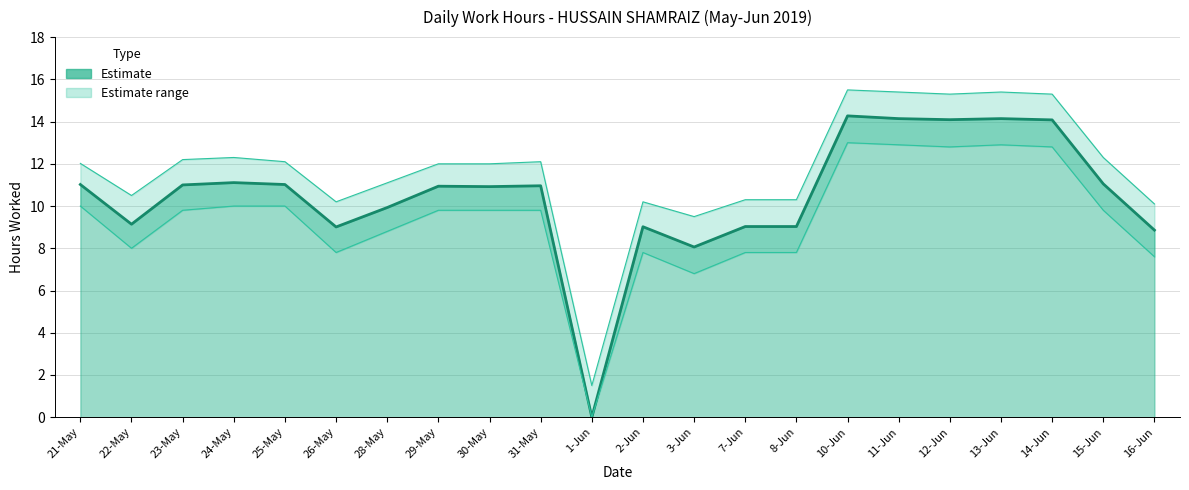

At which label is Estimate closest to 7?

3-Jun